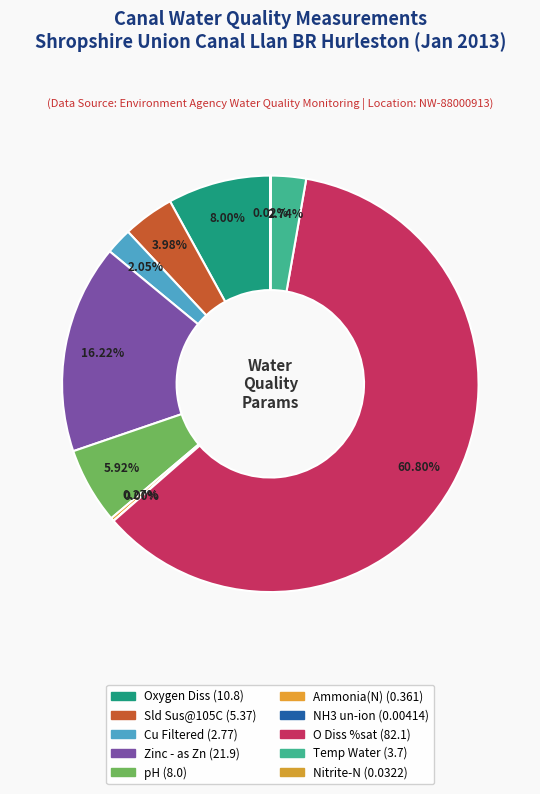

Which category accounts for the majority?

O Diss %sat